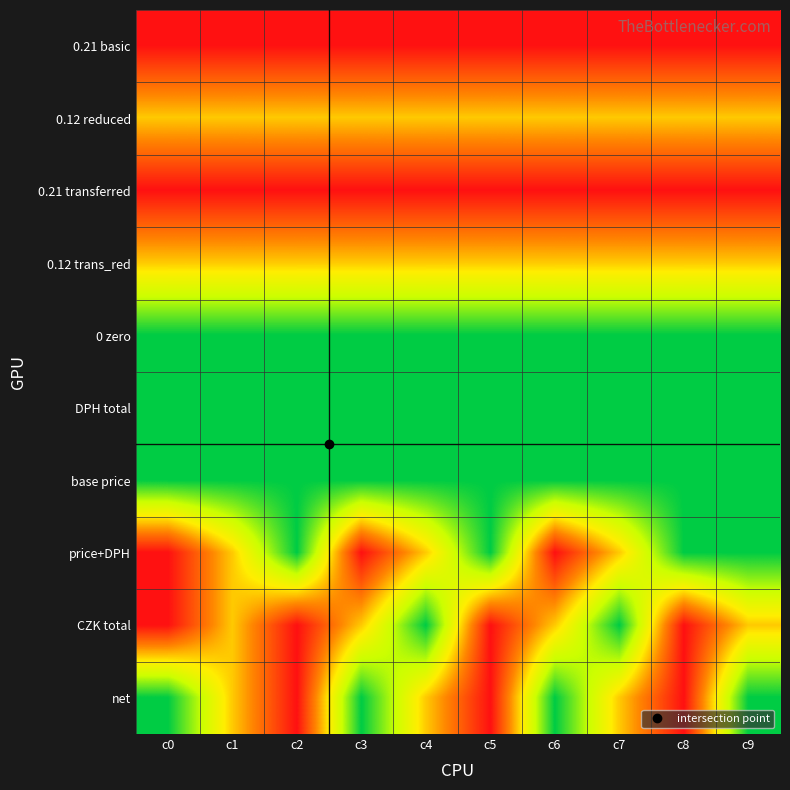

Rank the series at c3 from highest to lowest value.

0.21 basic, 0.21 transferred, price+DPH, 0.12 reduced, 0.12 trans_red, CZK total, 0 zero, DPH total, base price, net